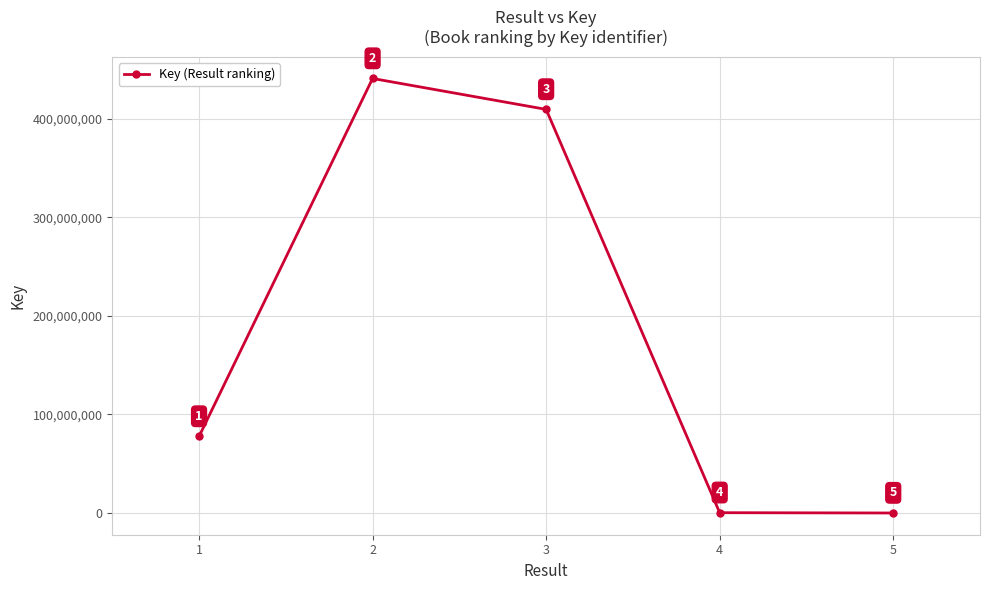

How many values are below 77702189?

2